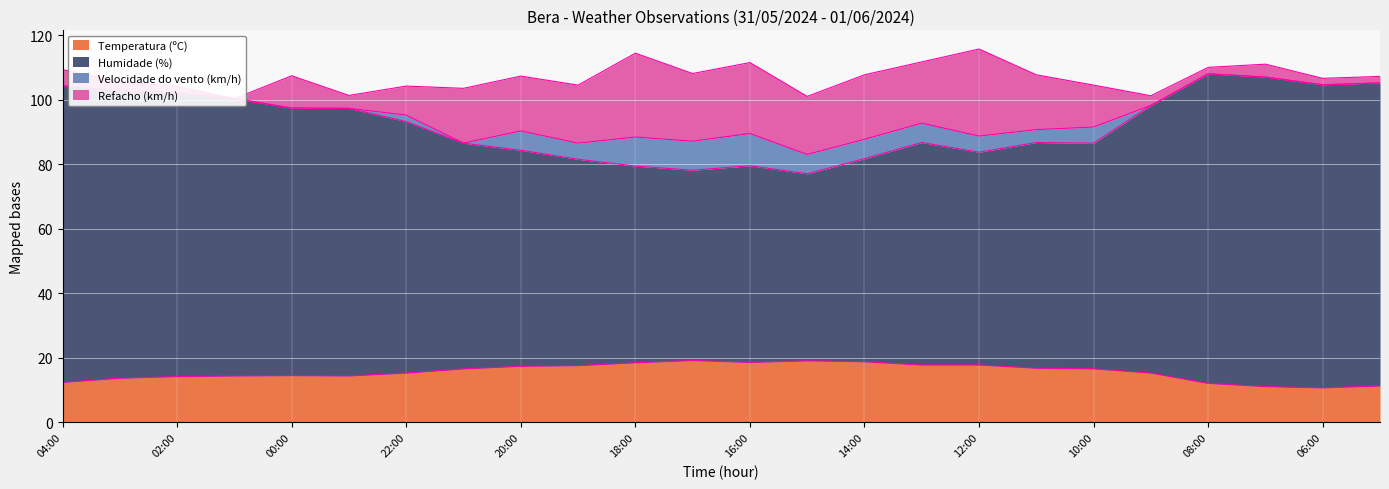

The Temperatura (ºC) series shows 17.4 at 20:00. True or false?

True